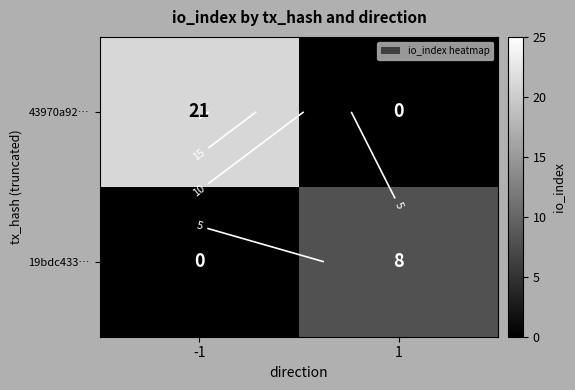

At how many categories does at least one series exceed 2?

2